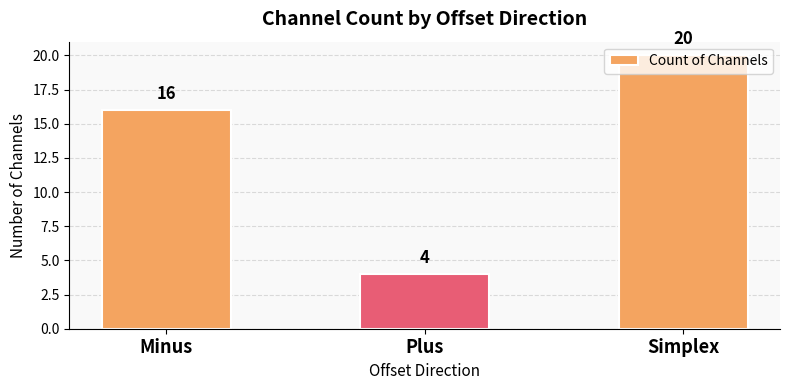

Rank the categories by value from highest to lowest.

Simplex, Minus, Plus